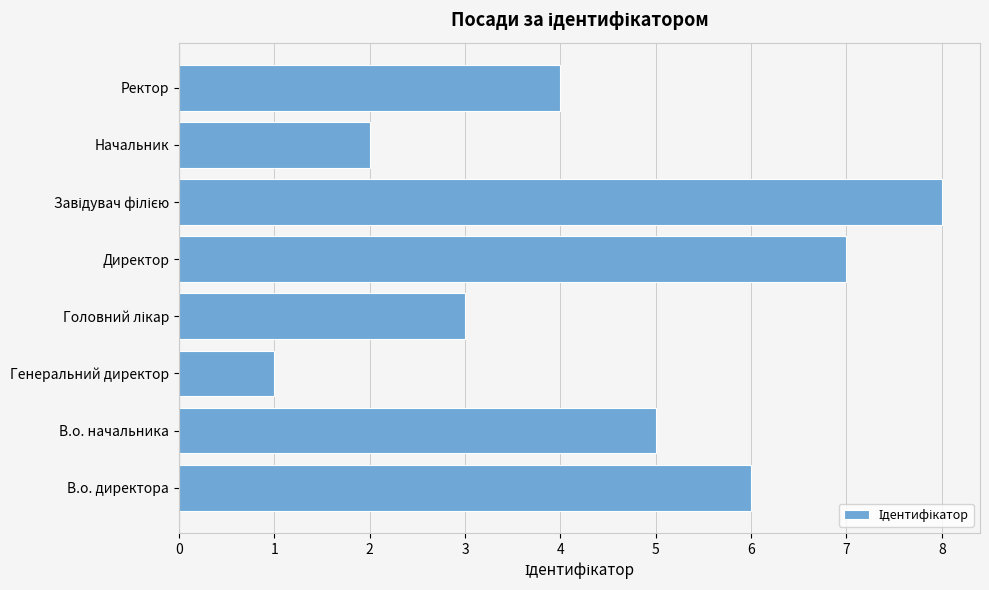

Is it true that the value at В.о. начальника is 8?

False